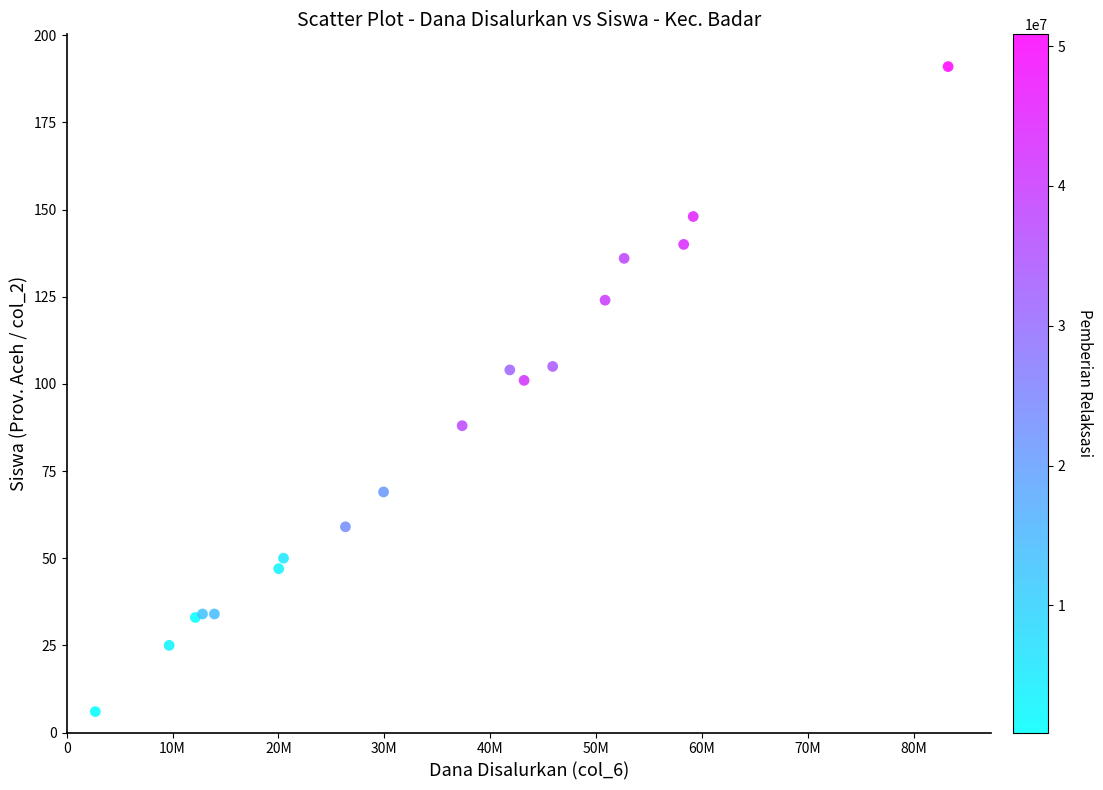

What Y value in the scatter plot is closest to 98?

101